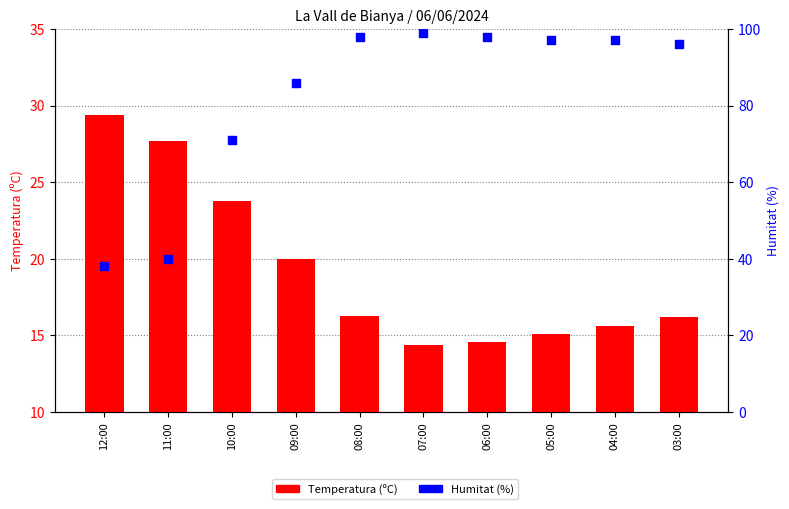

Which series reaches the minimum Y coordinate?

Temperatura (ºC)